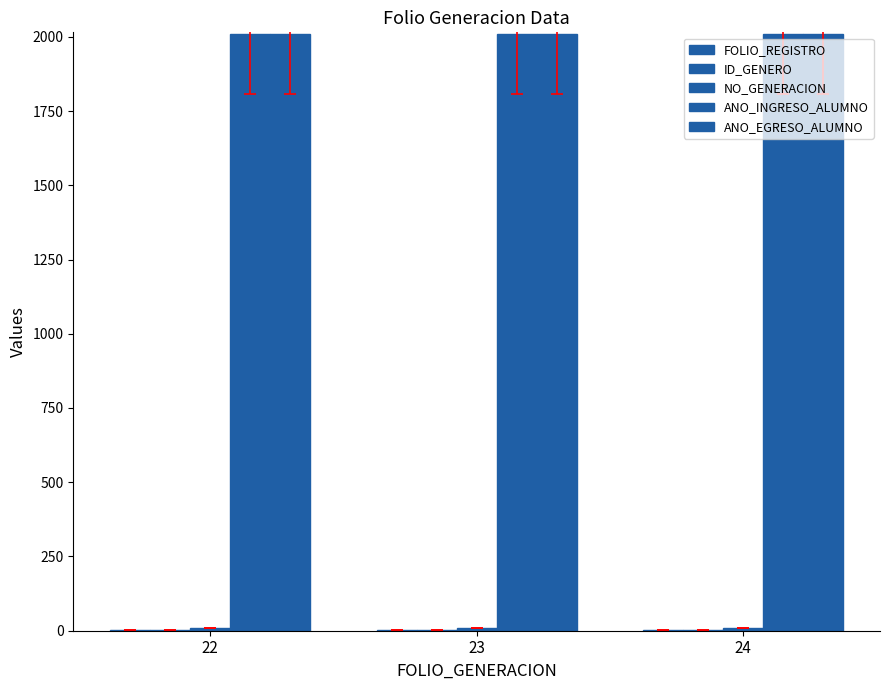

The value of ANO_EGRESO_ALUMNO at 24 is 2010. True or false?

True